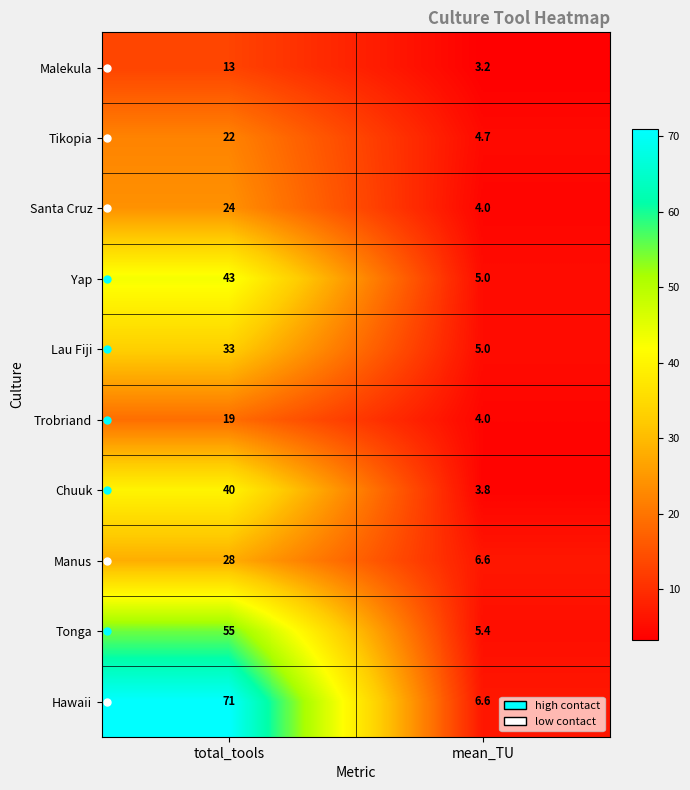

What is the smallest value displayed?

3.2